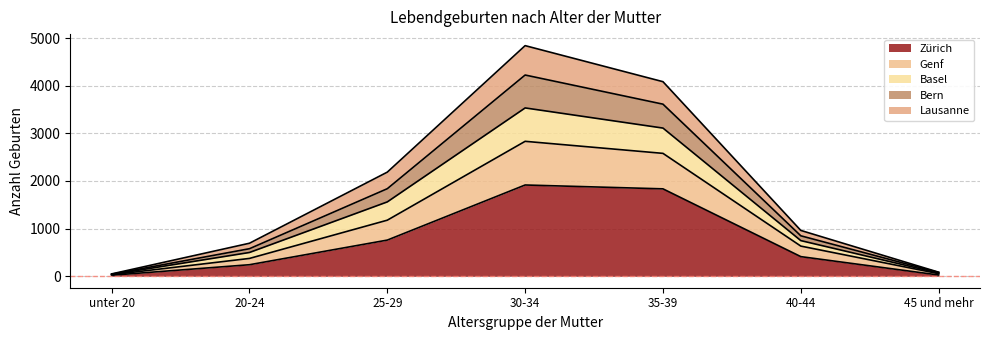

At how many categories does at least one series exceed 4336?

1